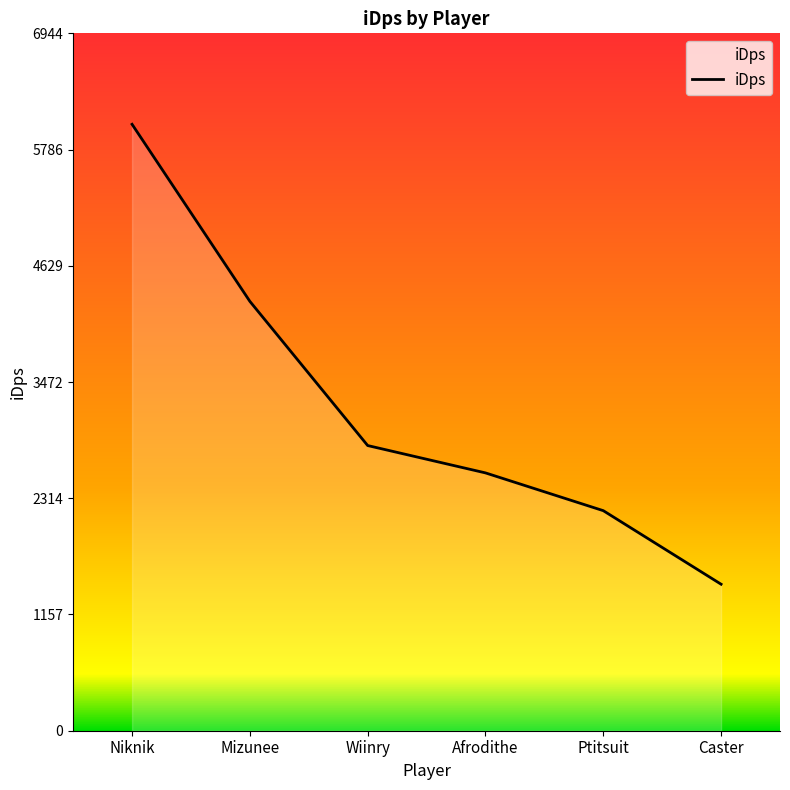

What is the smallest value displayed?

1458.8